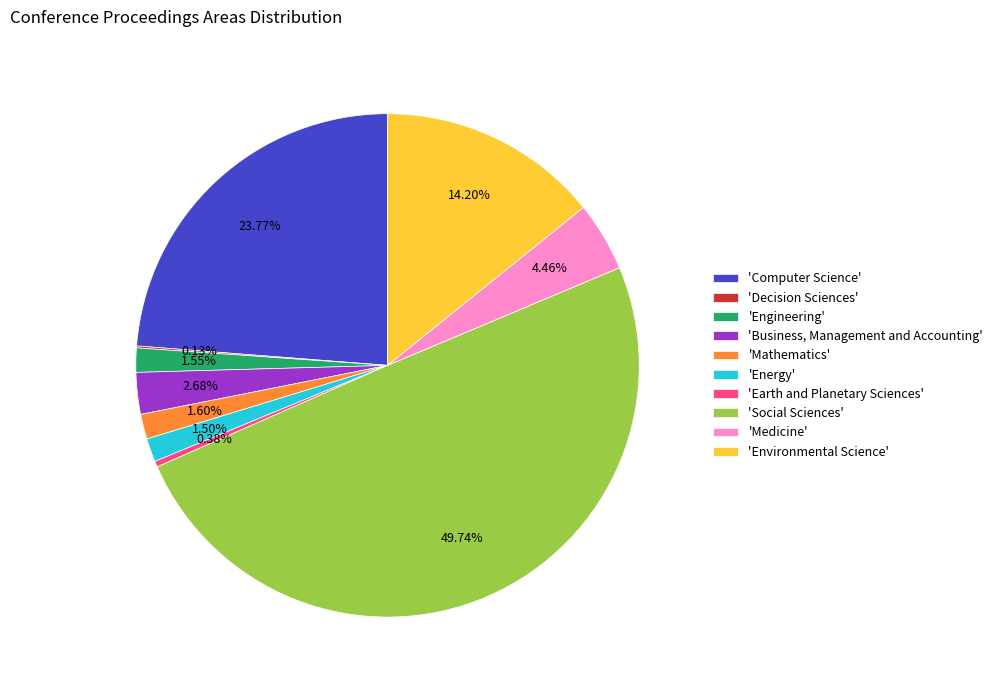

Which category has the biggest portion of the pie?

'Social Sciences'